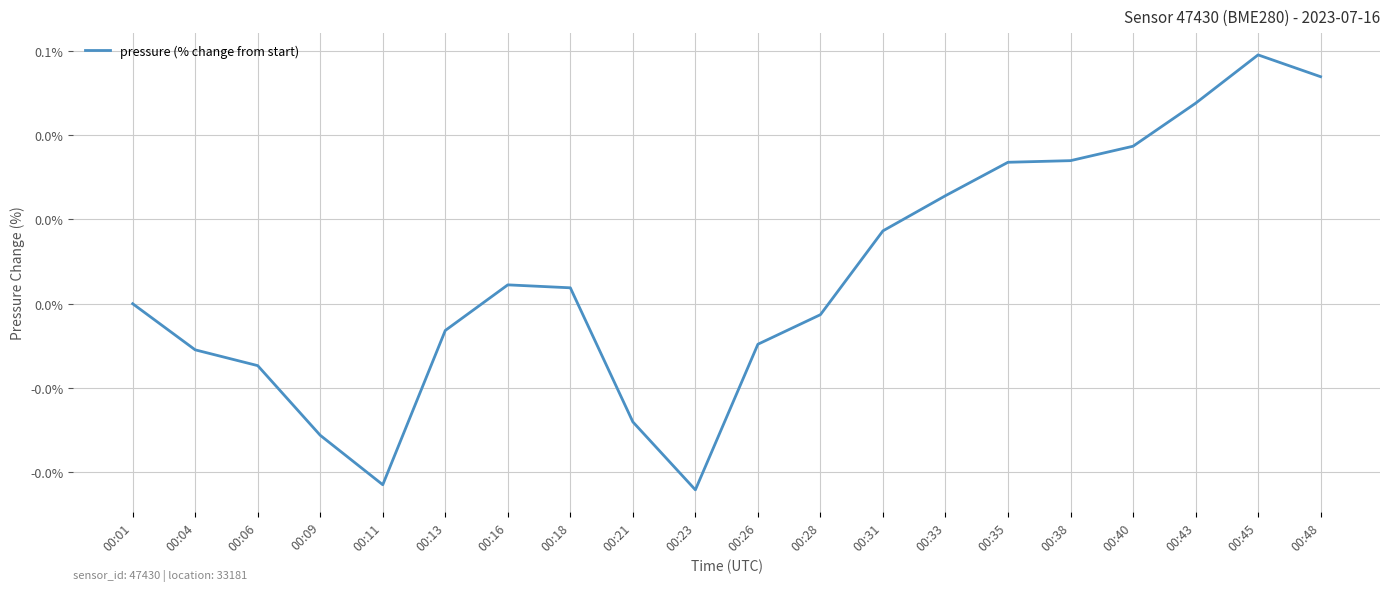

Does the chart have visible grid lines?

Yes